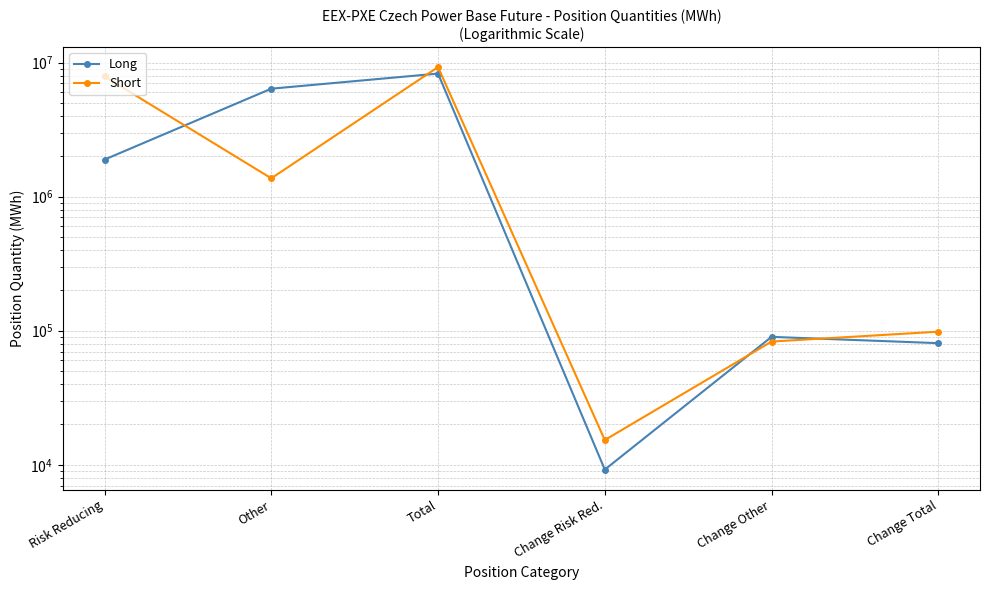

Reading left to right, transcribe all the data shown in this chart.

Long: 1888639	6379657	8268296	9216	90000	80784
Short: 7869480	1369445	9238925	15312	83040	98352